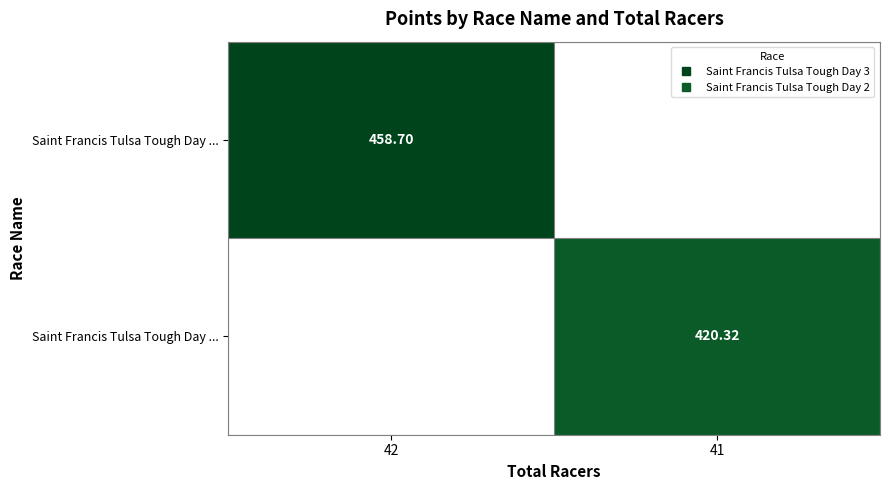

What is the total value across all series at 41?

420.3